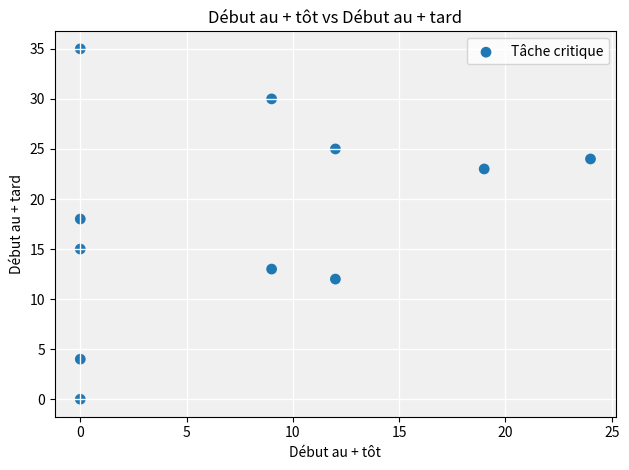

What Y value in the scatter plot is closest to 17?

18